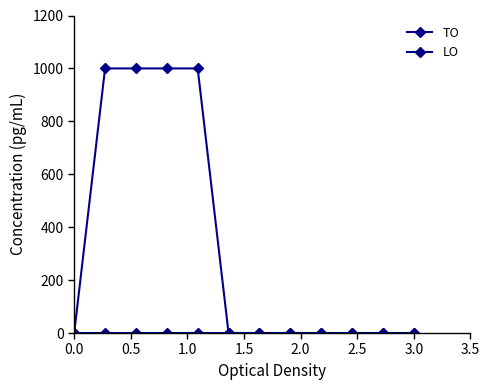

True or false: LO and TO intersect in this chart.

False